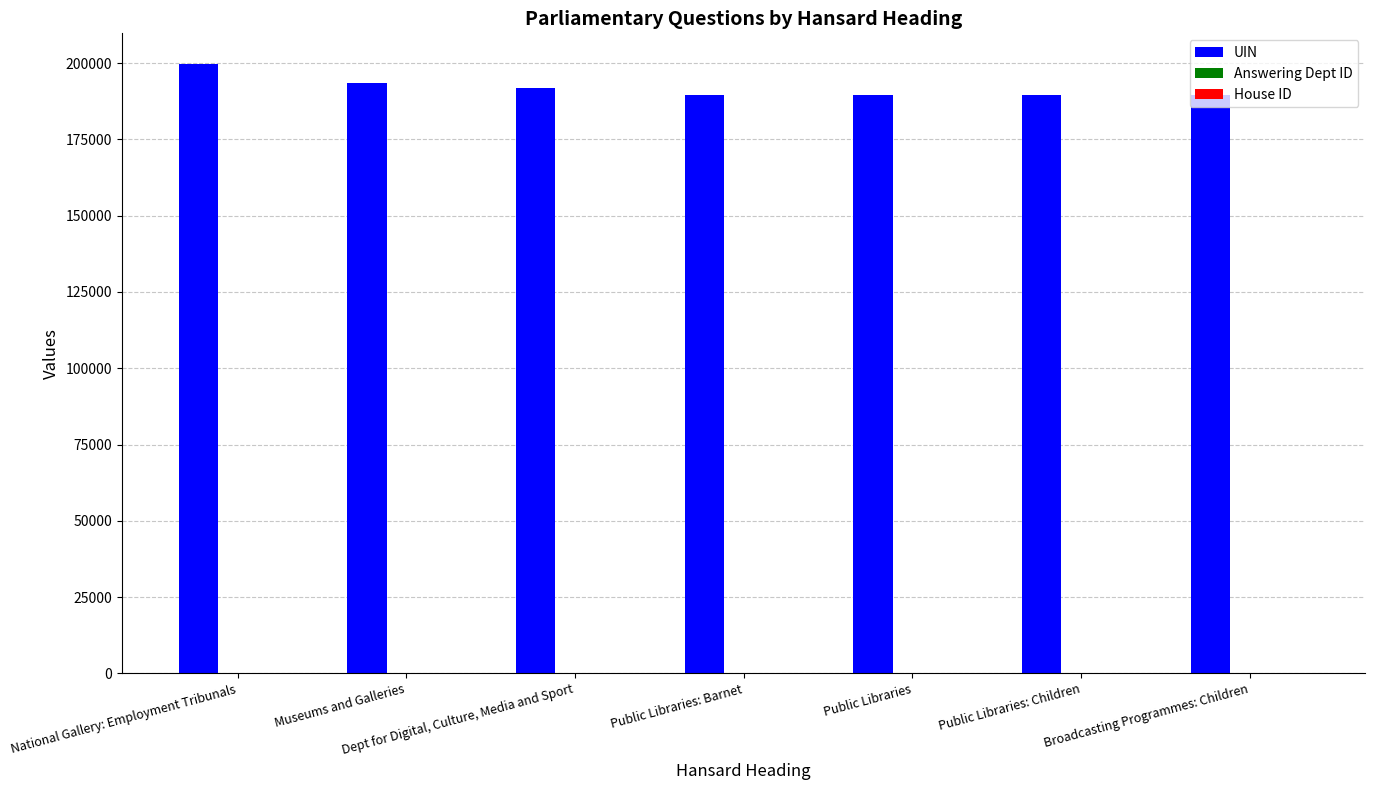

What is the sum of all UIN values?

1343481